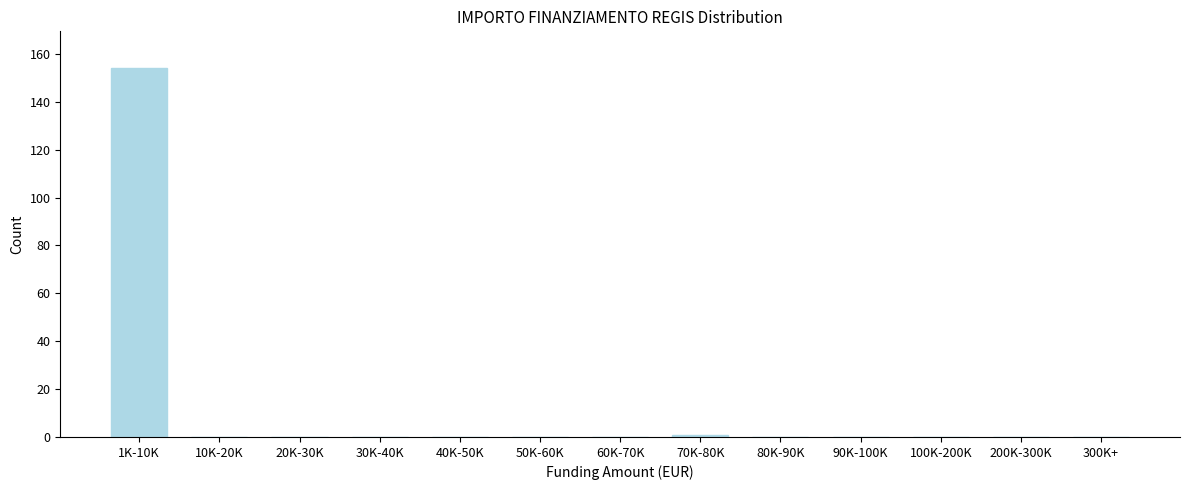

Reading right to left, extract all data points from this chart.

300K+=0	200K-300K=0	100K-200K=0	90K-100K=0	80K-90K=0	70K-80K=1	60K-70K=0	50K-60K=0	40K-50K=0	30K-40K=0	20K-30K=0	10K-20K=0	1K-10K=154